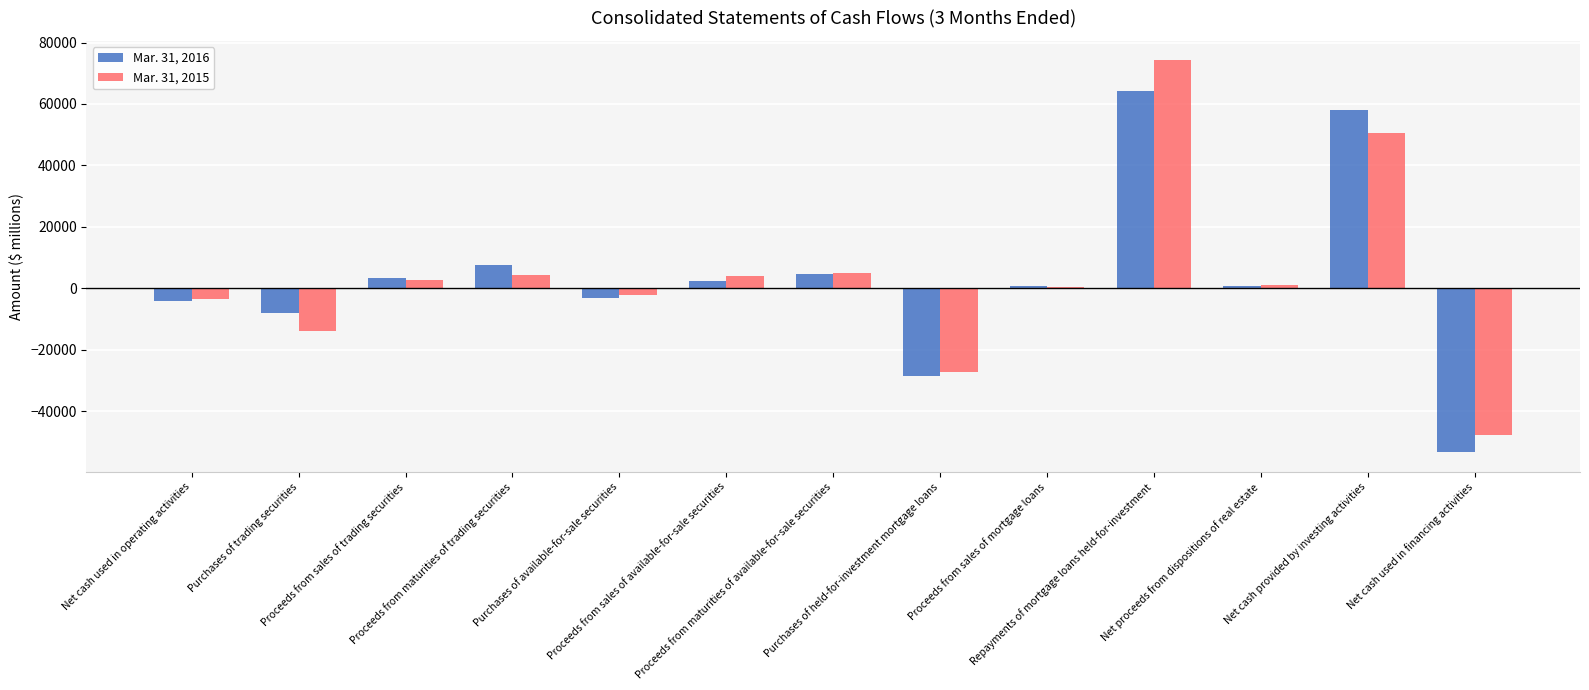

Between Proceeds from sales of mortgage loans and Net cash used in operating activities, which is larger?

Proceeds from sales of mortgage loans